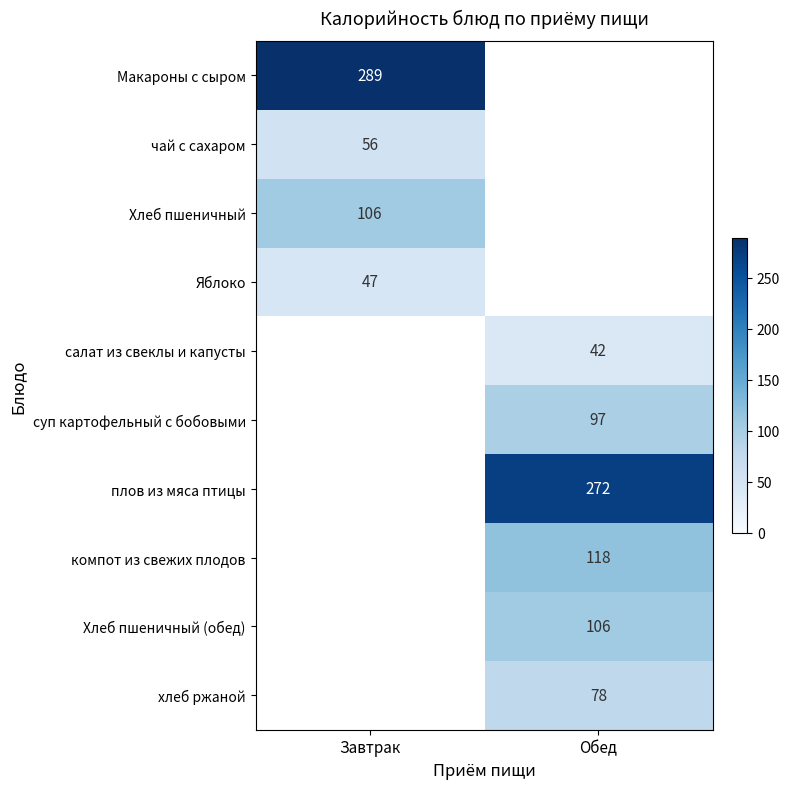

Is it true that Хлеб пшеничный equals 106 at Завтрак?

True